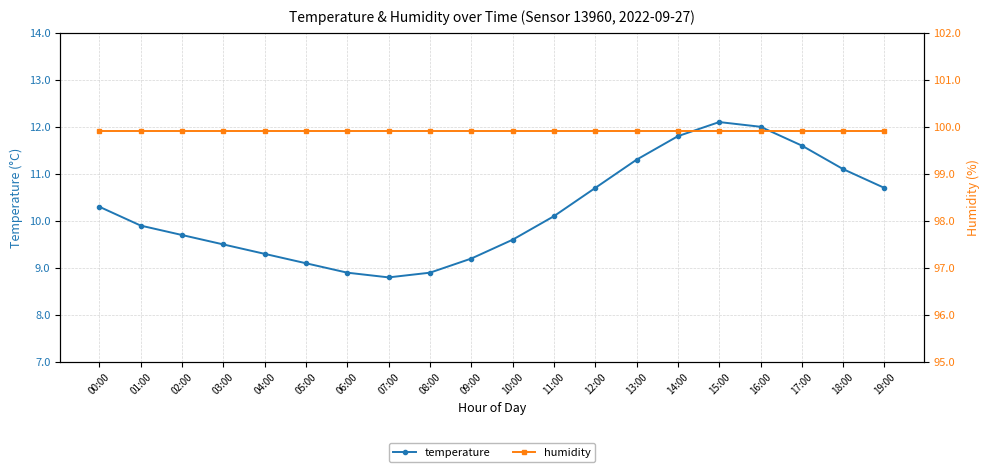

At which category does temperature reach its first local peak?

15:00